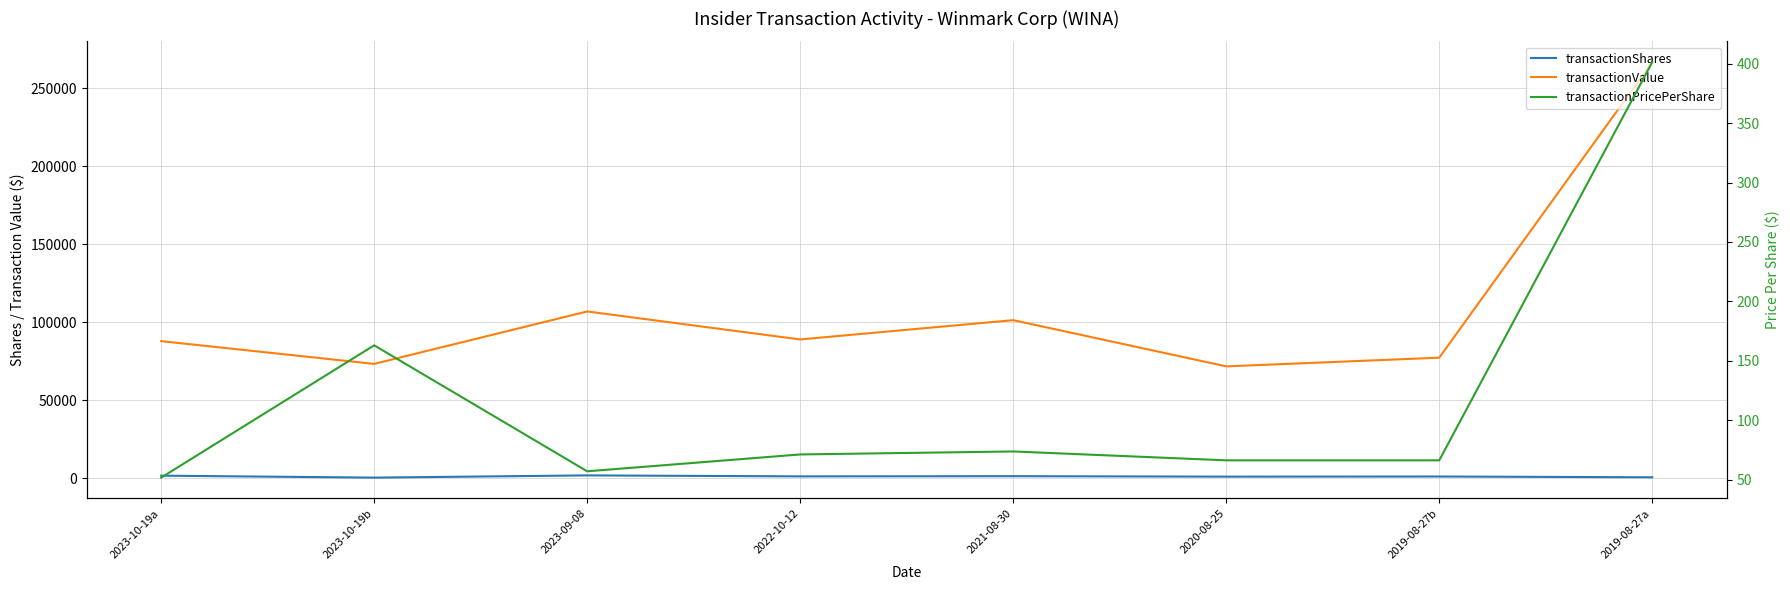

Reading left to right, list all the values displayed in this chart.

transactionShares: 1700.0	450.0	1875.0	1250.0	1375.0	1083.0	1167.0	665.0
transactionValue: 87966.0	73377.0	107006.0	89056.0	101418.0	71792.0	77360.0	266886.0
transactionPricePerShare: 51.7	163.1	57.1	71.2	73.8	66.3	66.3	401.3